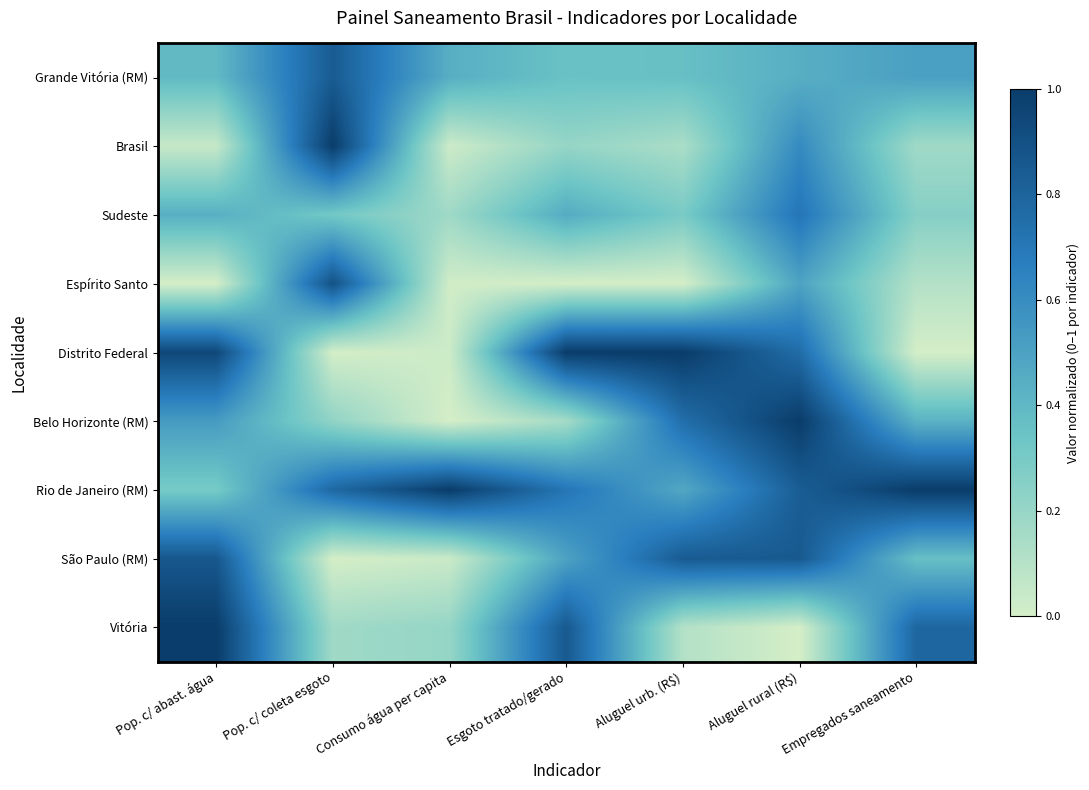

What is the total value across all series at Pop. c/ abast. água?

4.5